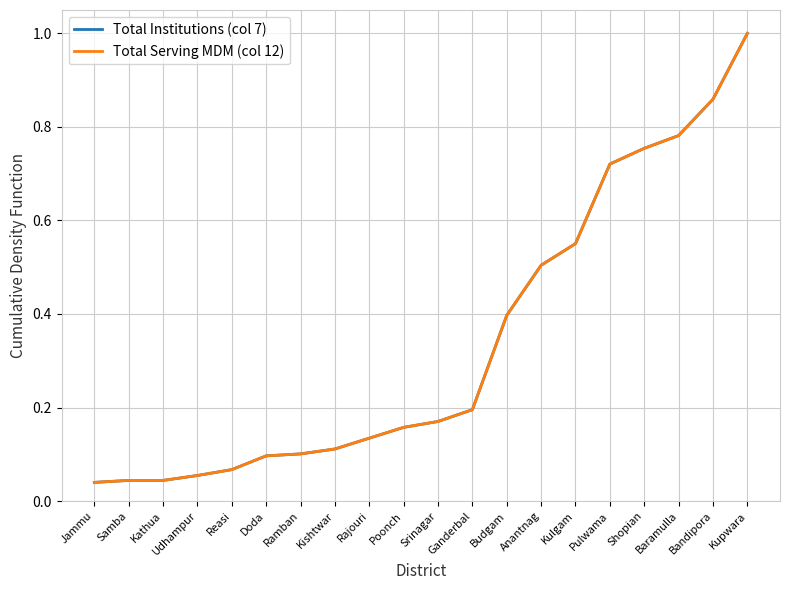

Is the value of Total Institutions (col 7) at Shopian greater than the value of Total Serving MDM (col 12) at Bandipora?

No